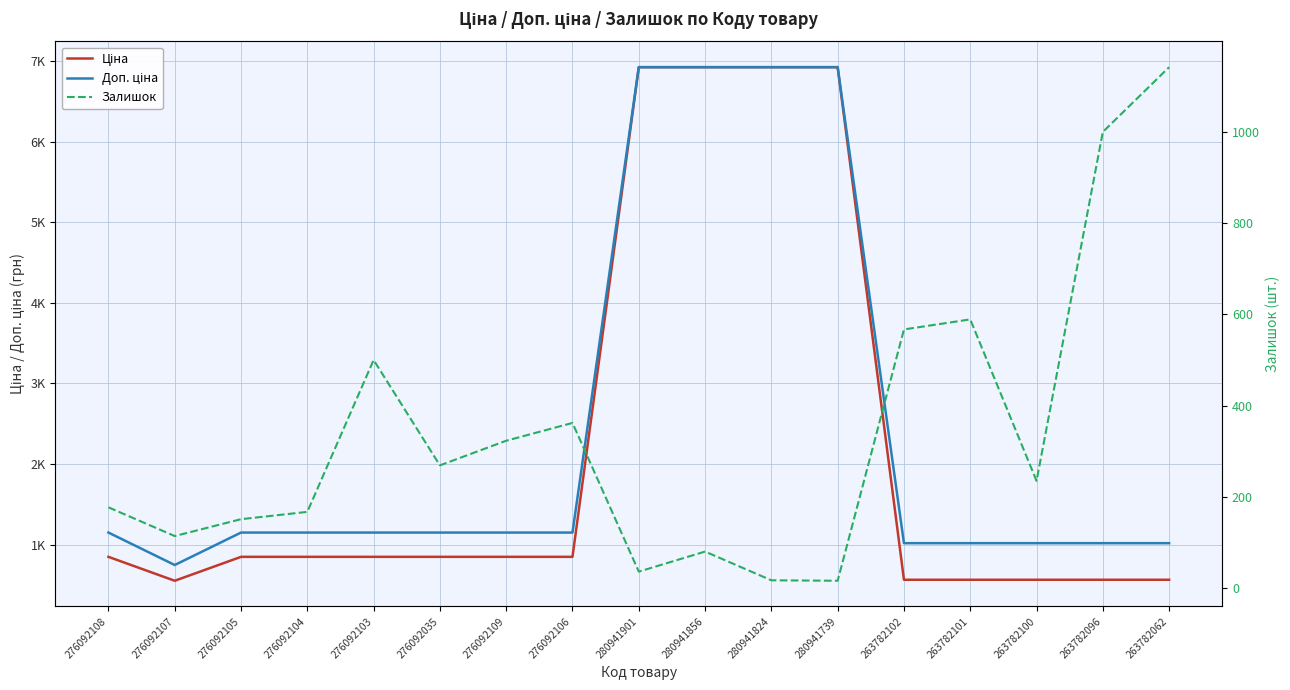

What is the minimum value shown in the chart?

16.0